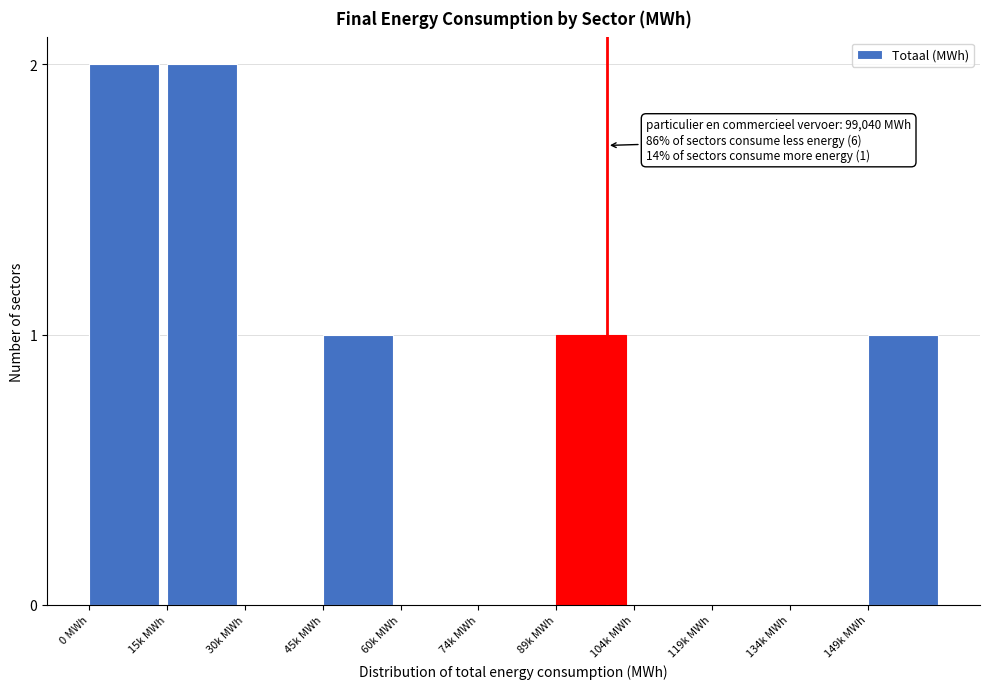

Reading left to right, transcribe all the data shown in this chart.

0 MWh=2	15k MWh=2	30k MWh=0	45k MWh=1	60k MWh=0	74k MWh=0	89k MWh=1	104k MWh=0	119k MWh=0	134k MWh=0	149k MWh=1